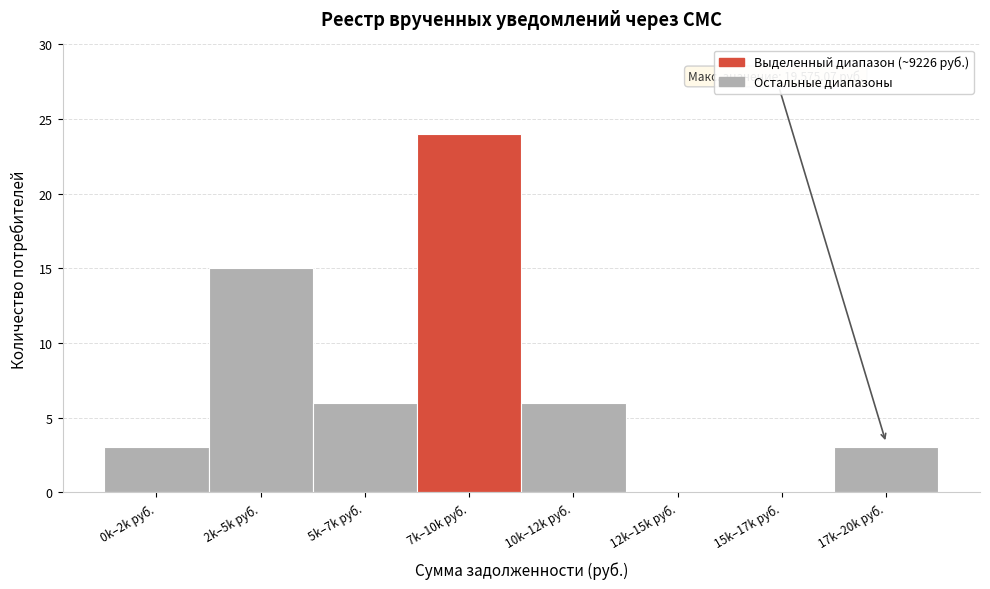

Which has a higher value, 5k–7k руб. or 2k–5k руб.?

2k–5k руб.